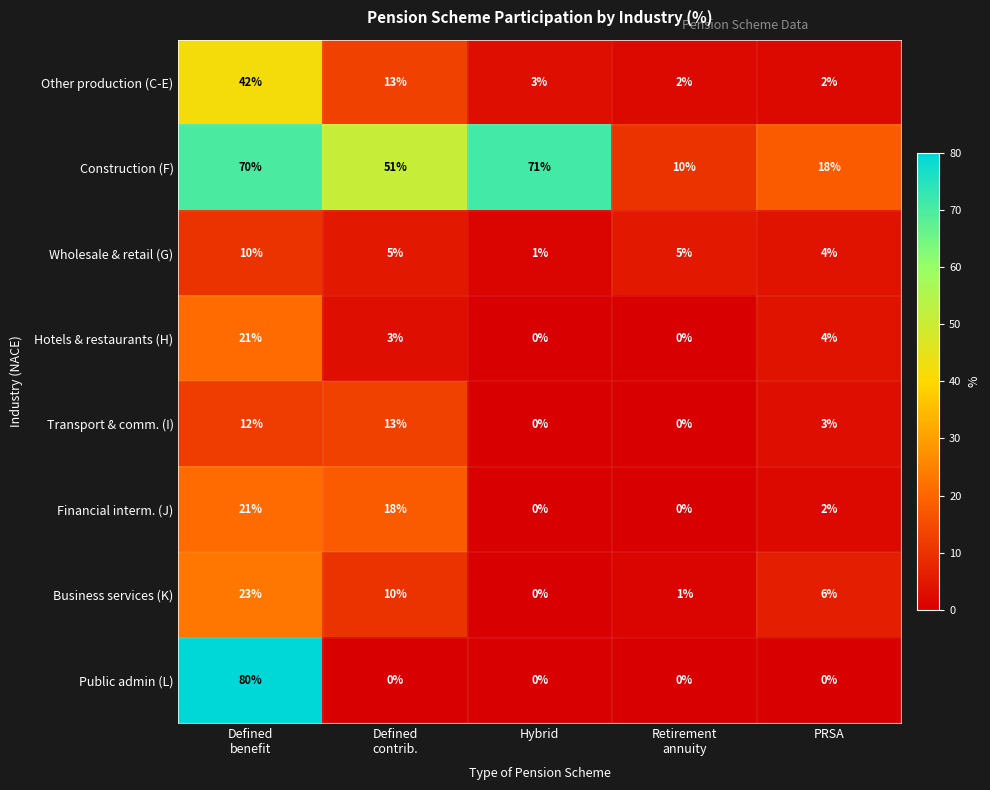

What is the spread (max minus min) of values at Hybrid?

71